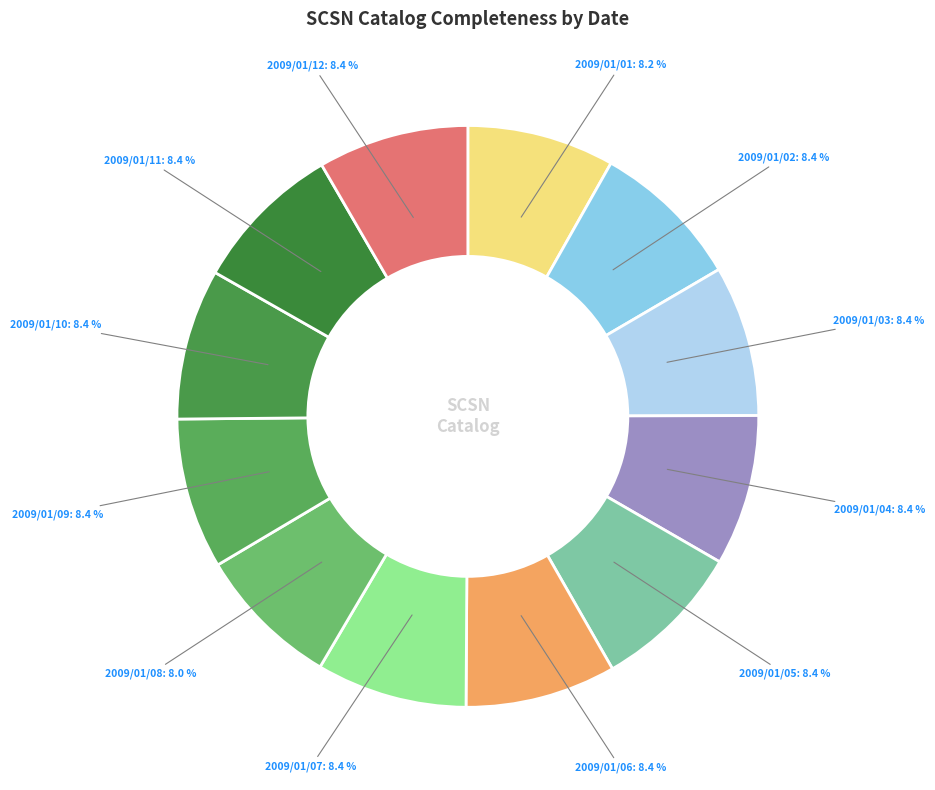

Is there a majority slice in this chart?

No